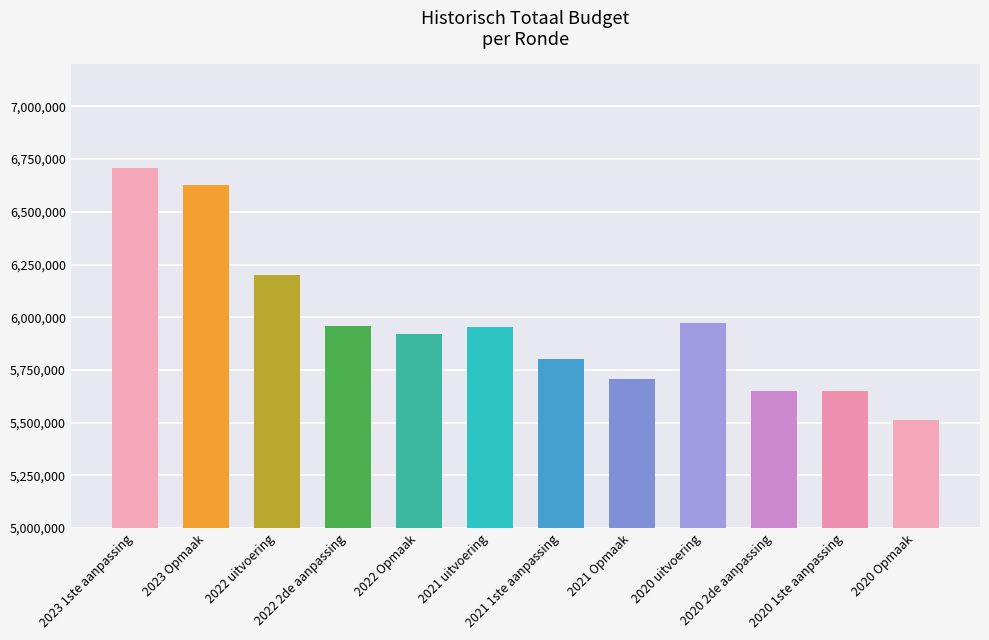

The chart shows a value of 7804883 at 2021 uitvoering. True or false?

False